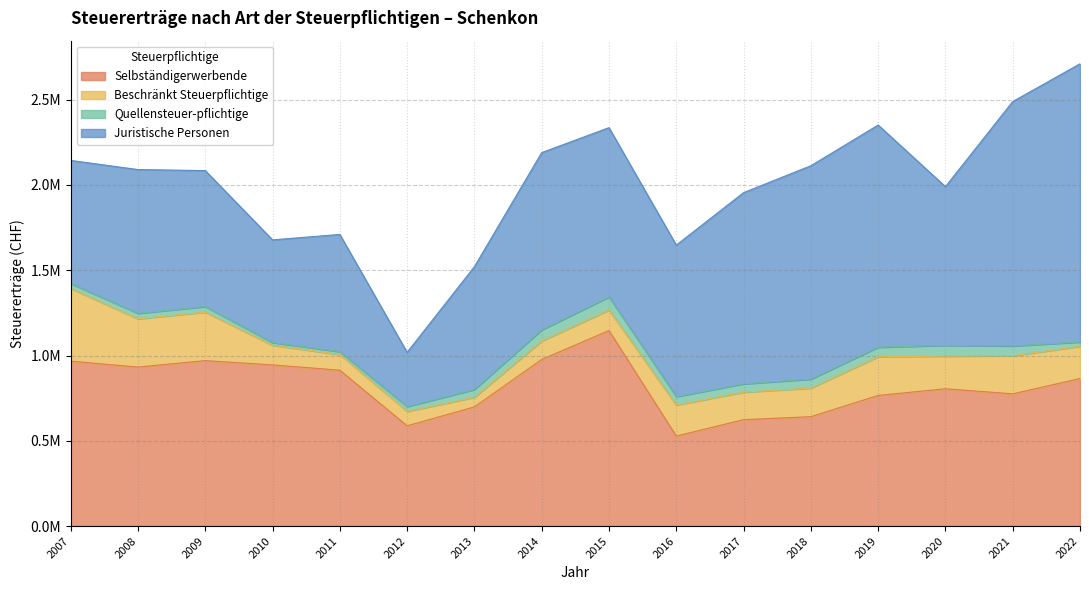

Which series has the widest spread of values?

Juristische Personen